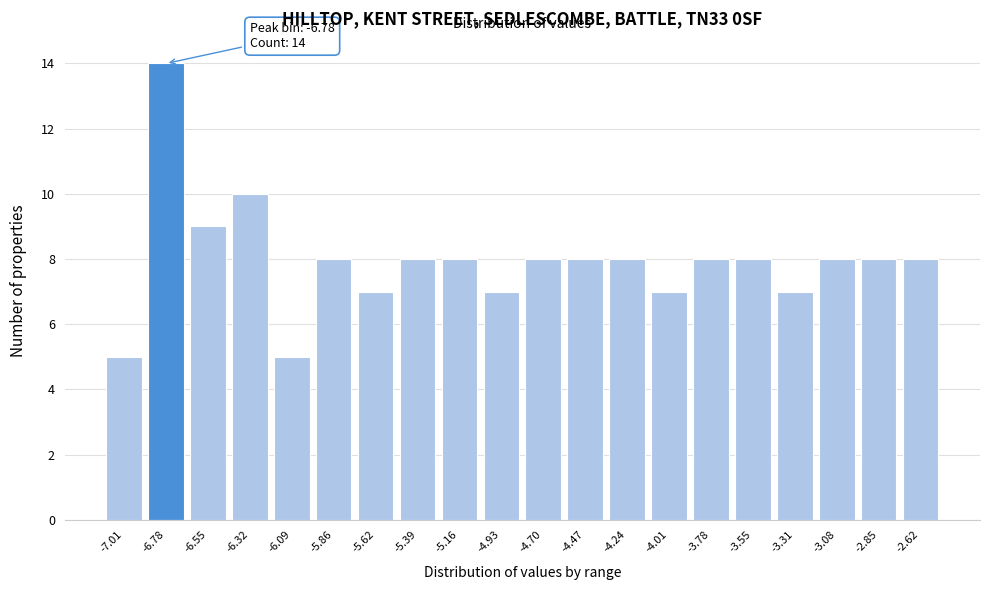

Reading left to right, list all the values displayed in this chart.

5	14	9	10	5	8	7	8	8	7	8	8	8	7	8	8	7	8	8	8